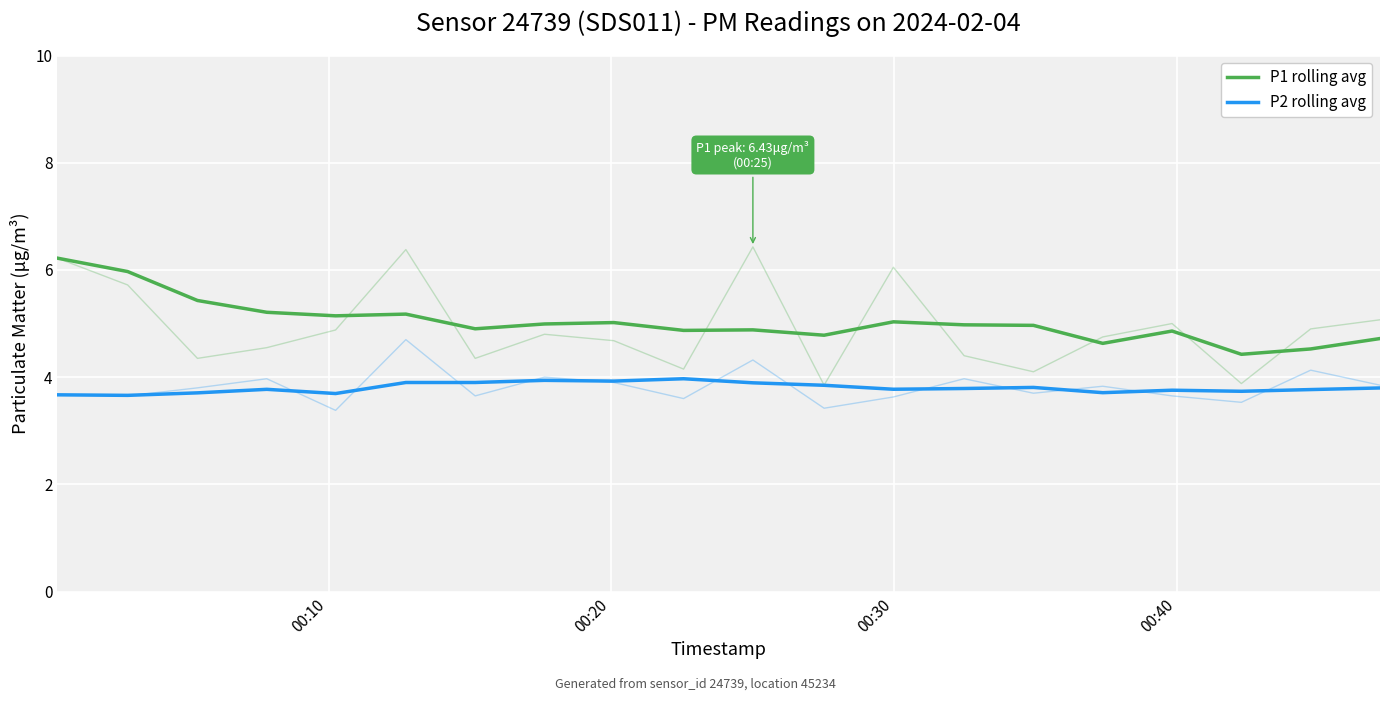

In P1 rolling avg, how many points are higher than both neighbors (excluding endpoints)?

5